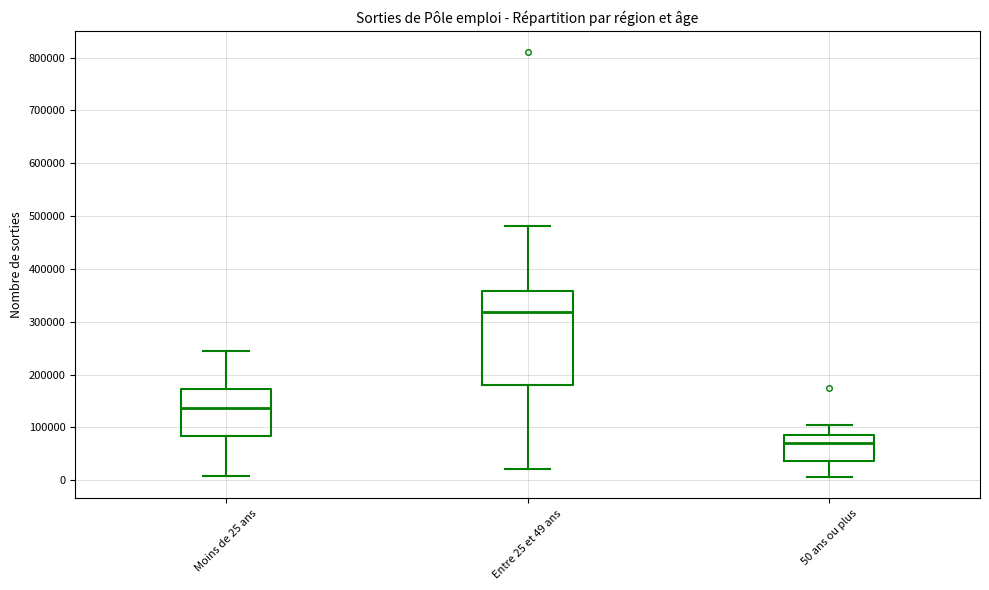

Reading left to right, read every box against the y-axis: the position of its median line, the range the box covers, and the ends of its whiskers. The values are not printed on the chart, so give them approximately, as read against the axis.

Moins de 25 ans: median 140000, box 80000 to 170000, whiskers 10000 to 240000
Entre 25 et 49 ans: median 320000, box 180000 to 360000, whiskers 20000 to 480000
50 ans ou plus: median 70000, box 40000 to 90000, whiskers 10000 to 100000